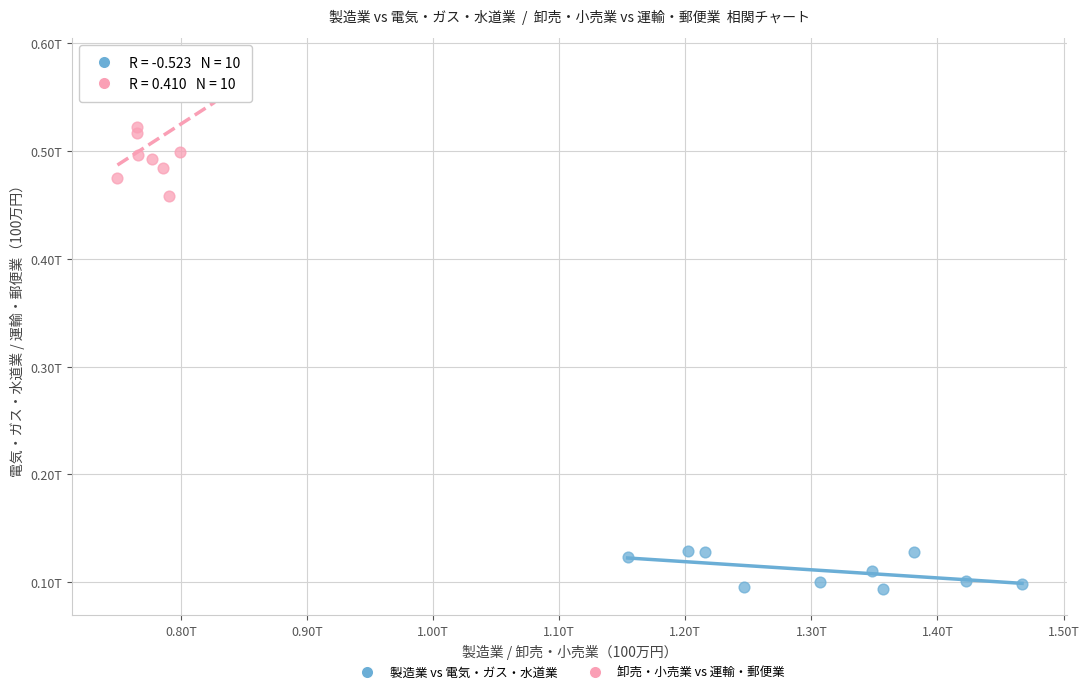

Which series has the widest spread of Y values?

卸売・小売業 vs 運輸・郵便業